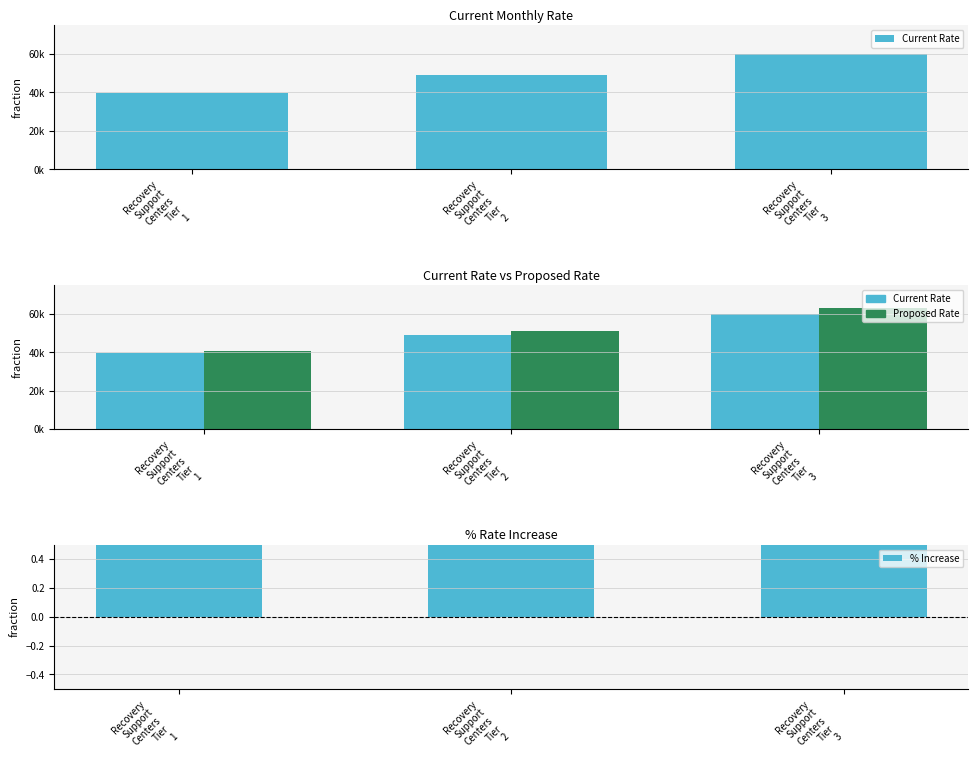

What is the sum of the Current Rate values at Recovery
Support
Centers
Tier
2 and Recovery
Support
Centers
Tier
1?

88561.1